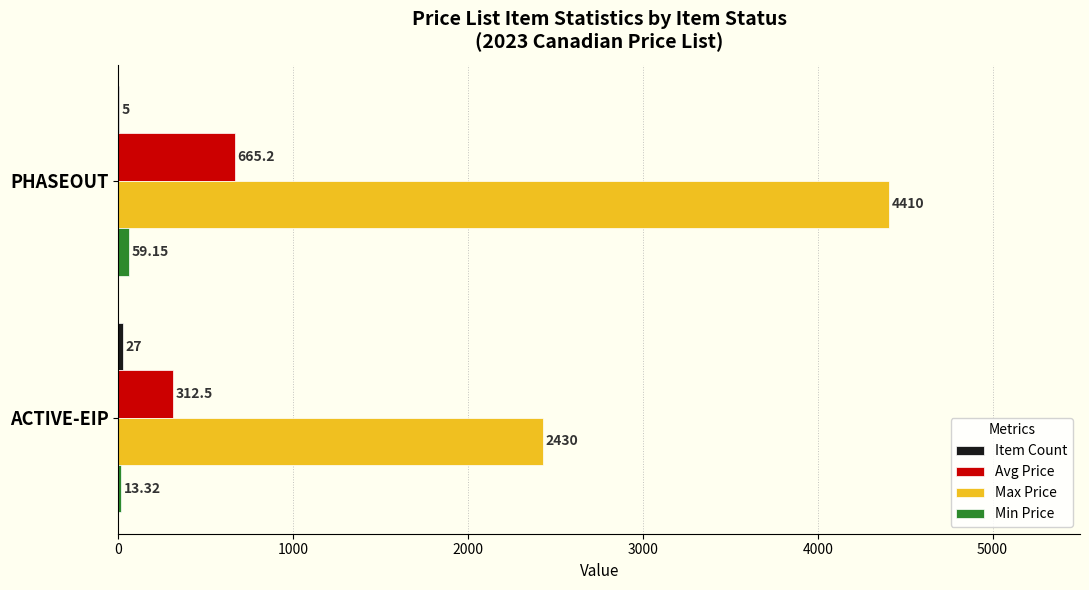

Which series changed the most between ACTIVE-EIP and PHASEOUT?

Max Price